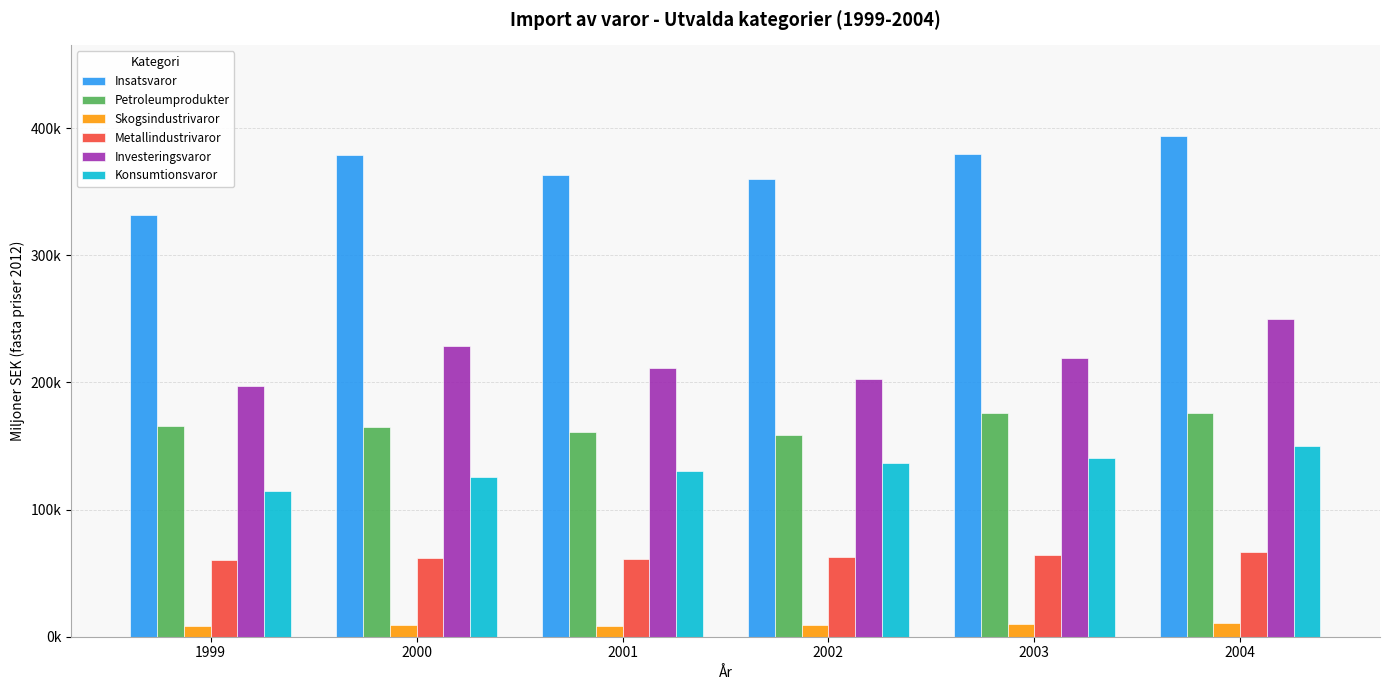

What are all the series names shown in the legend?

Insatsvaror, Petroleumprodukter, Skogsindustrivaror, Metallindustrivaror, Investeringsvaror, Konsumtionsvaror